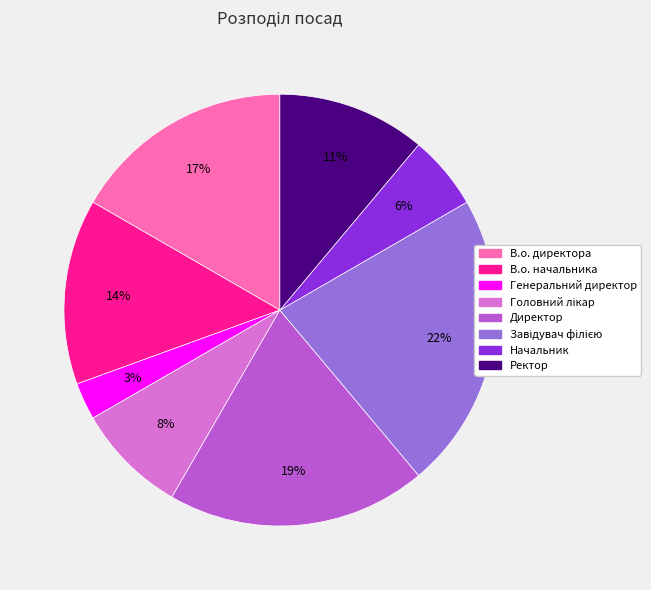

To the nearest percent, what is the average slice percentage?

12%